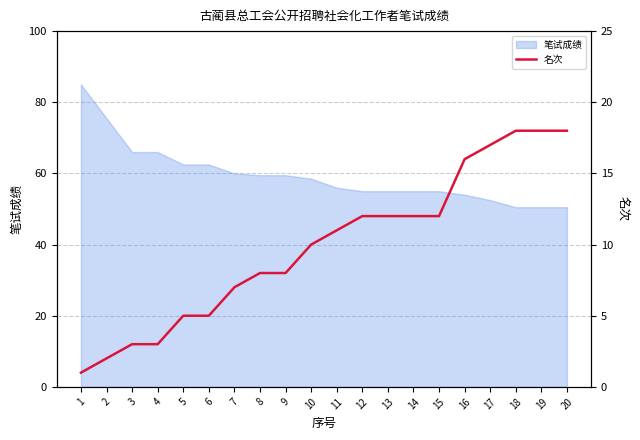

What is the maximum value for 笔试成绩?

85.0